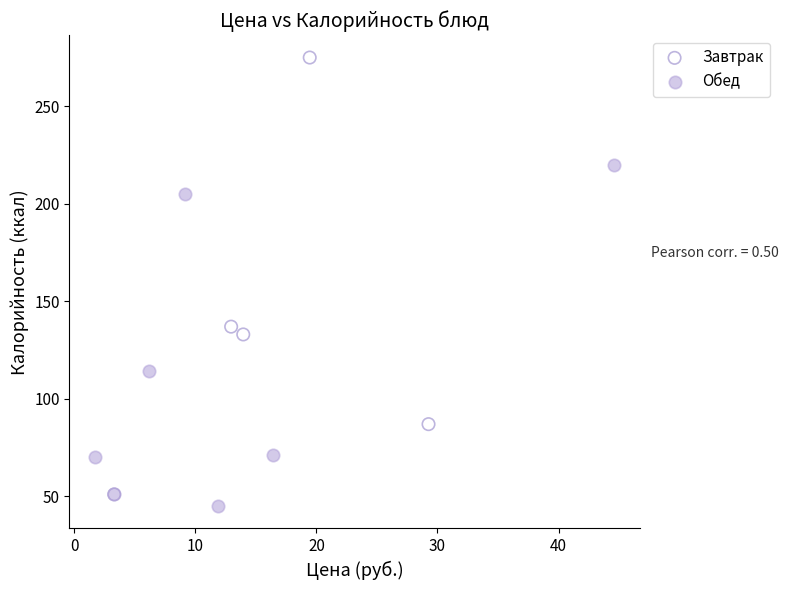

Which series reaches the maximum Y coordinate?

Завтрак